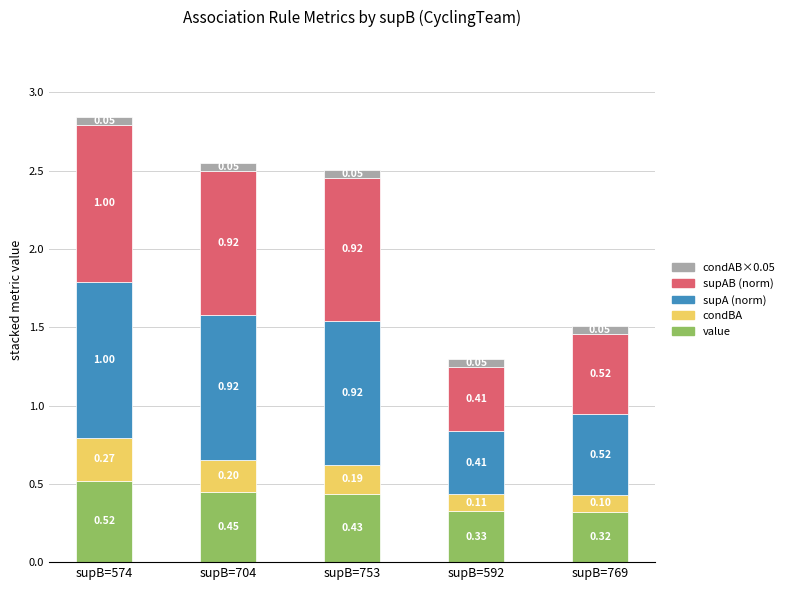

At which category is the sum across all series the highest?

supB=574